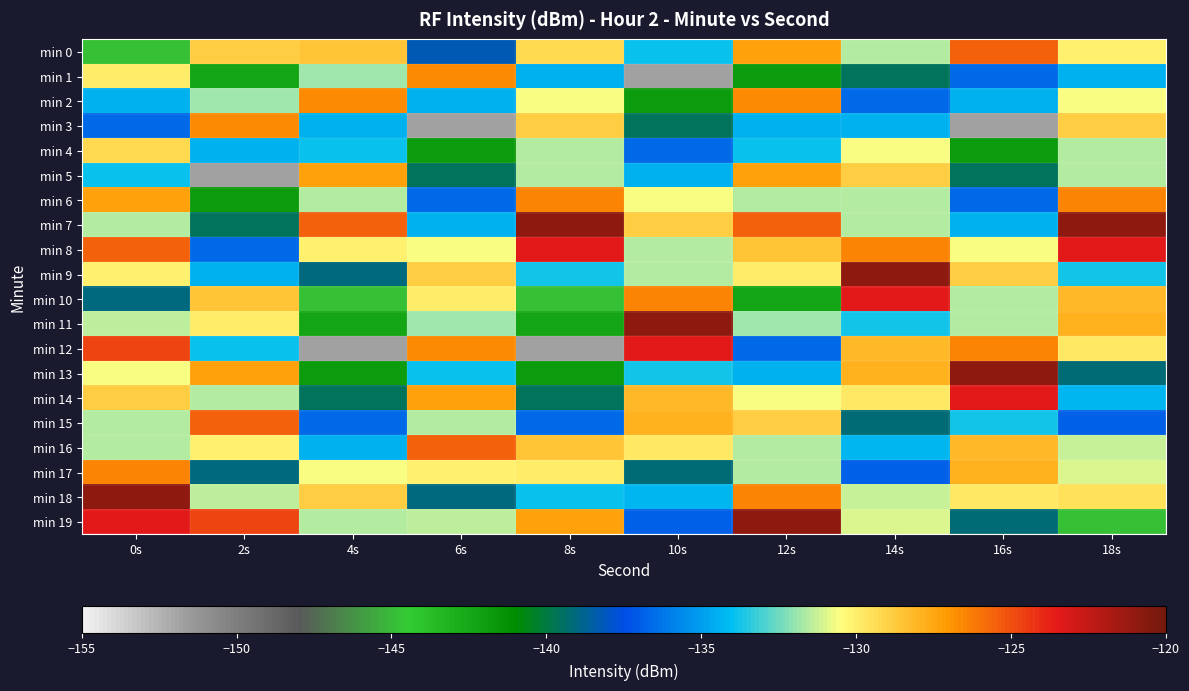

Count the number of data series in this chart.

20